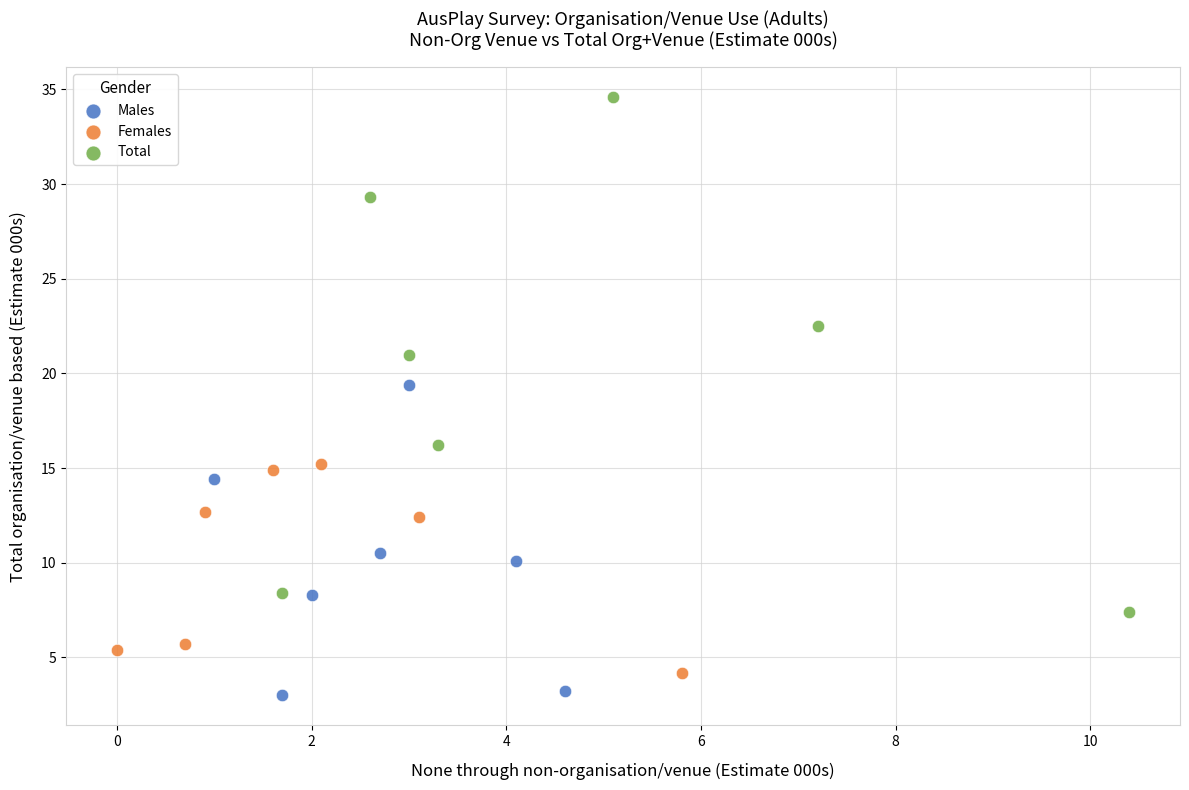

Which series has the widest spread of Y values?

Total